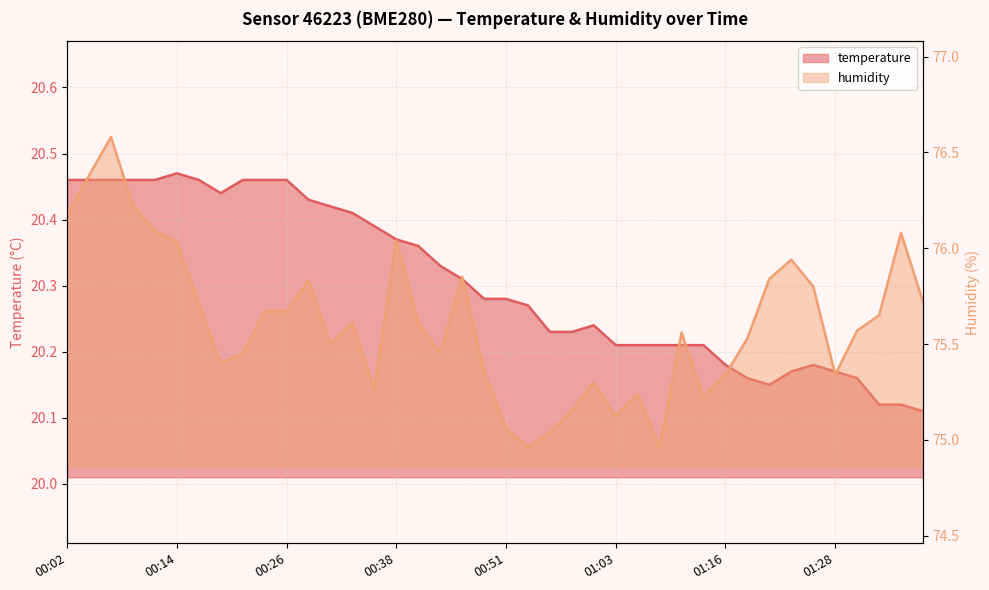

Which category has the lowest value in the humidity series?

00:53